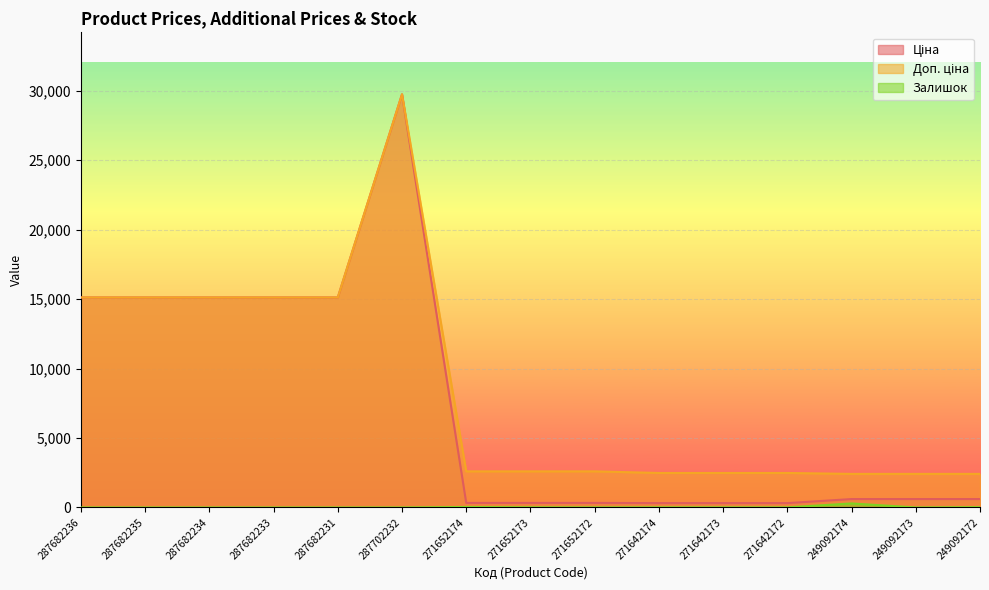

What value does the Ціна series have at 271642172?

310.3